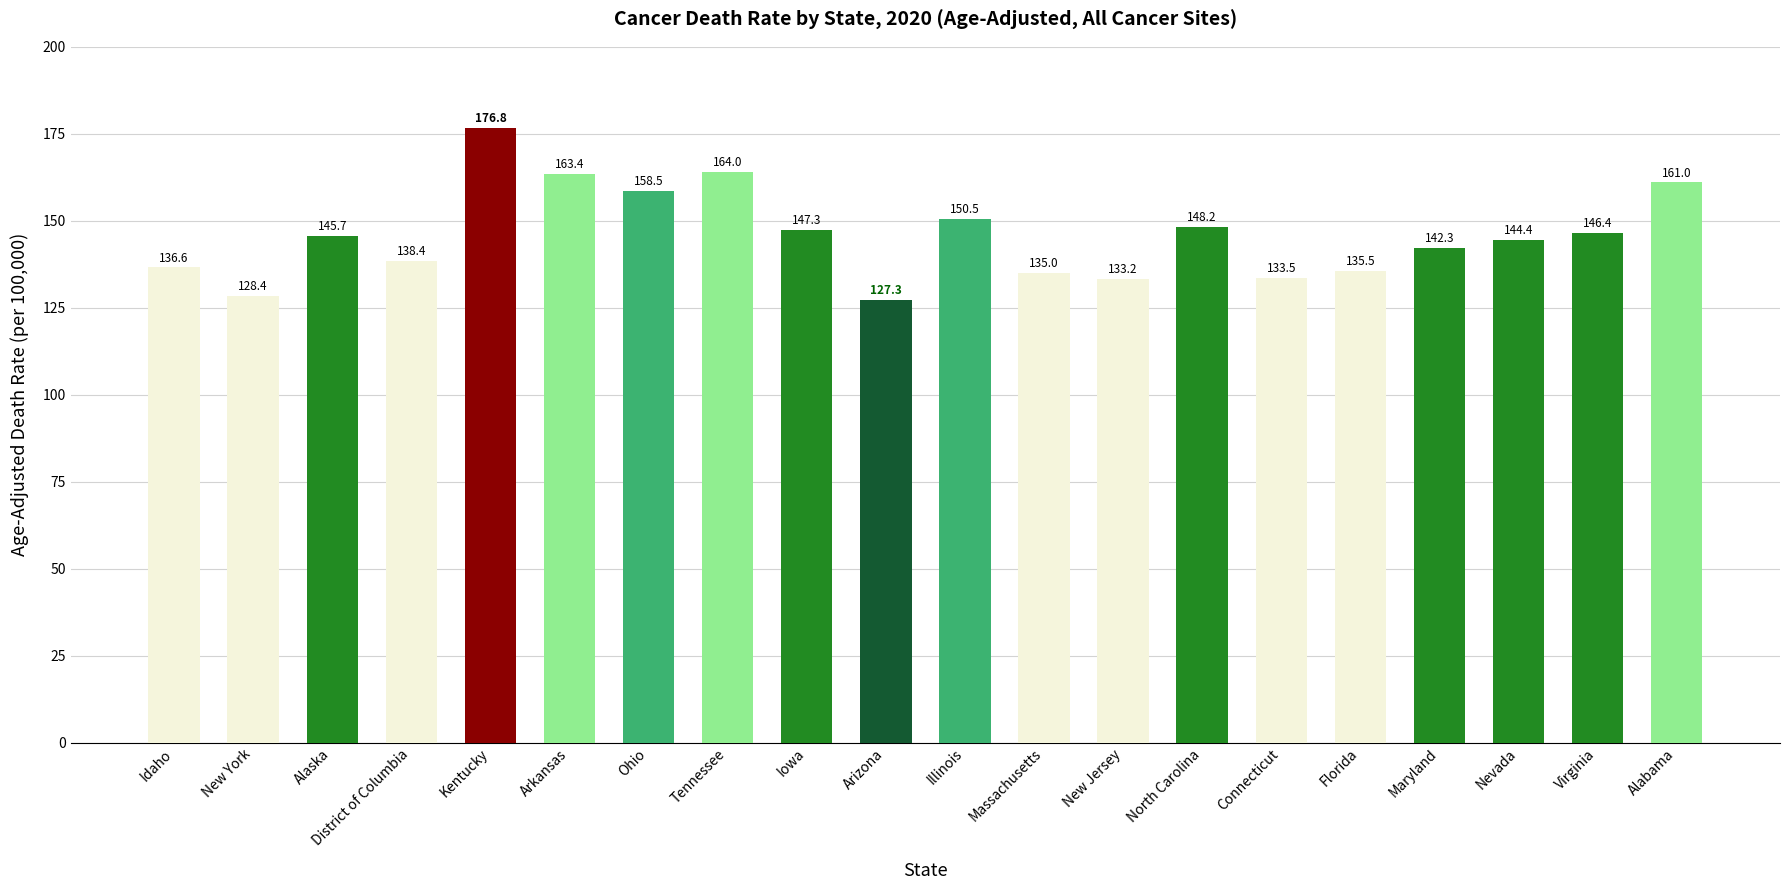

What is the change in value from Iowa to New Jersey?

-14.1